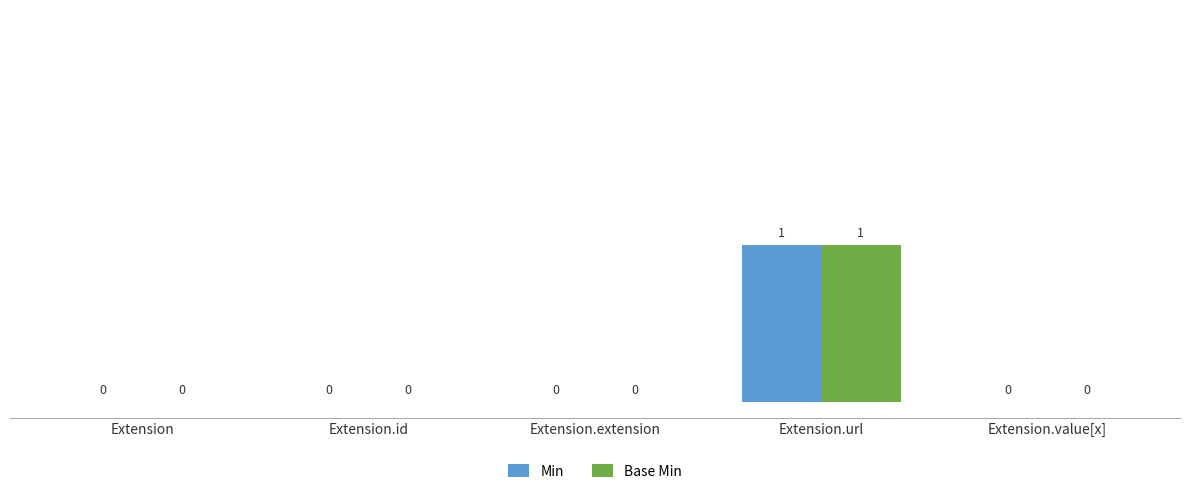

At which category is the sum across all series the highest?

Extension.url